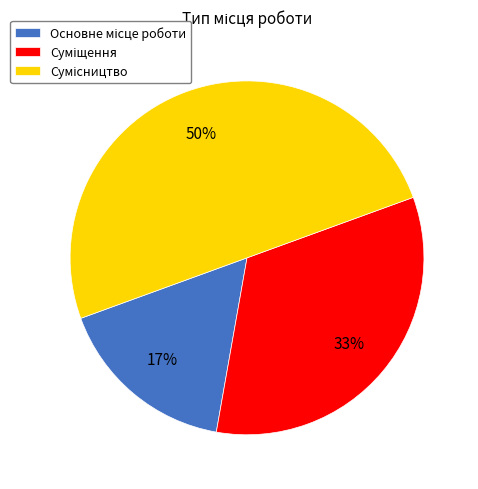

To the nearest percent, what is the difference between the largest and smallest slice percentages?

33%